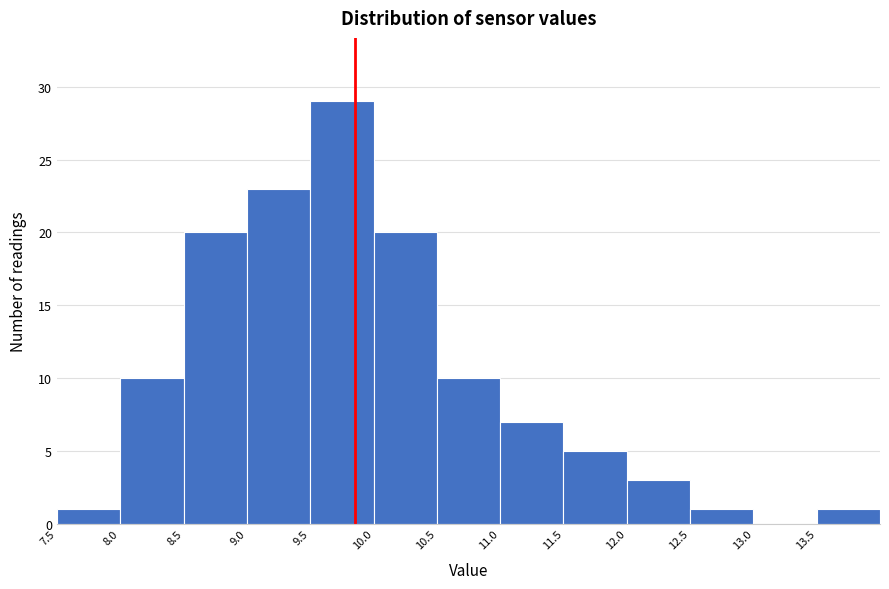

Which range on the x-axis has the tallest bar?

9.5 to 10.0